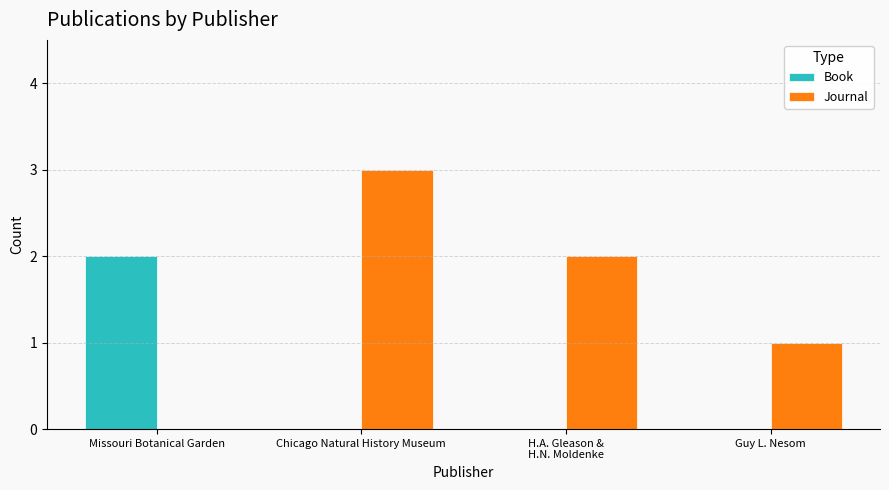

What value does the Journal series have at Chicago Natural History Museum?

3